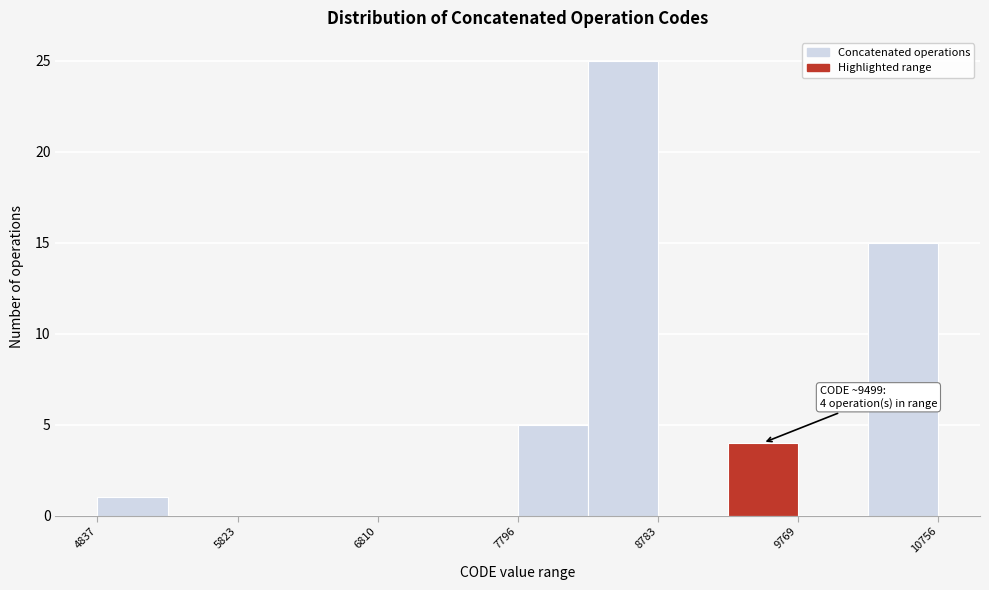

Over which range of the x-axis is the bar tallest?

8300 to 8800